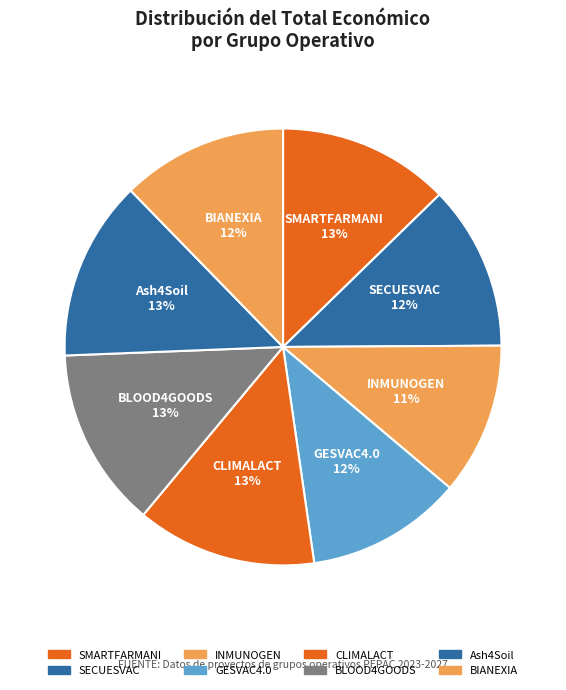

Which slice is the smallest?

INMUNOGEN